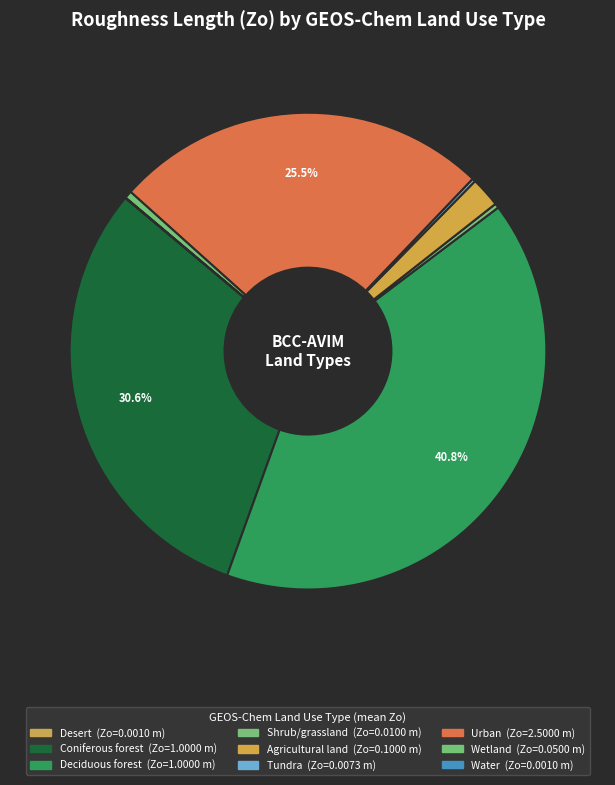

To the nearest percent, what is the difference between the largest and smallest slice percentages?

41%